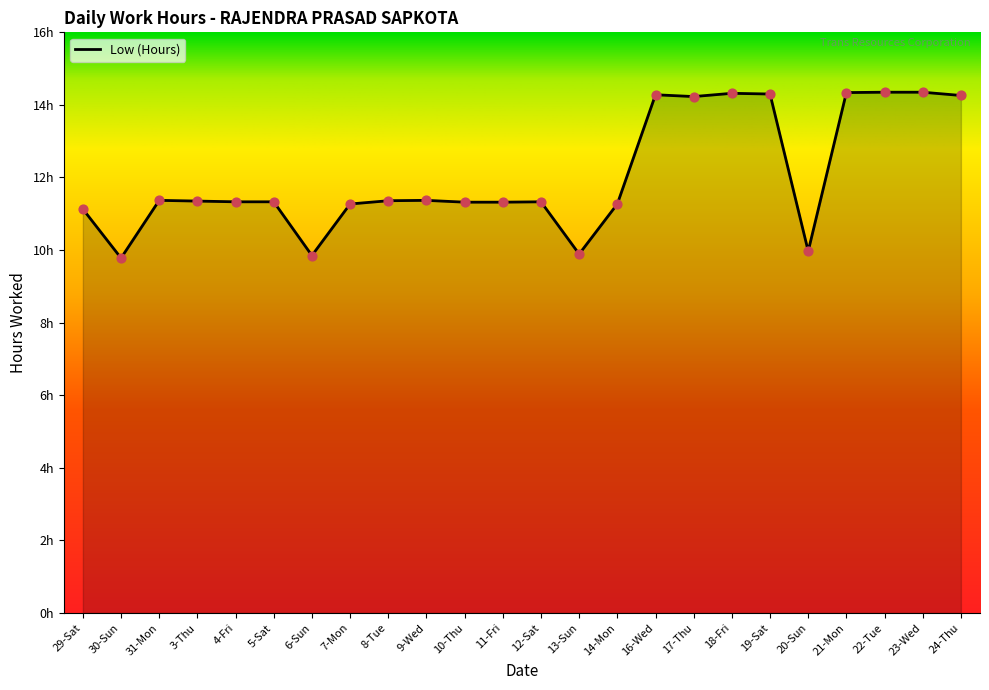

Approximately how many times larger is the value at 21-Mon compared to 20-Sun?

1.4